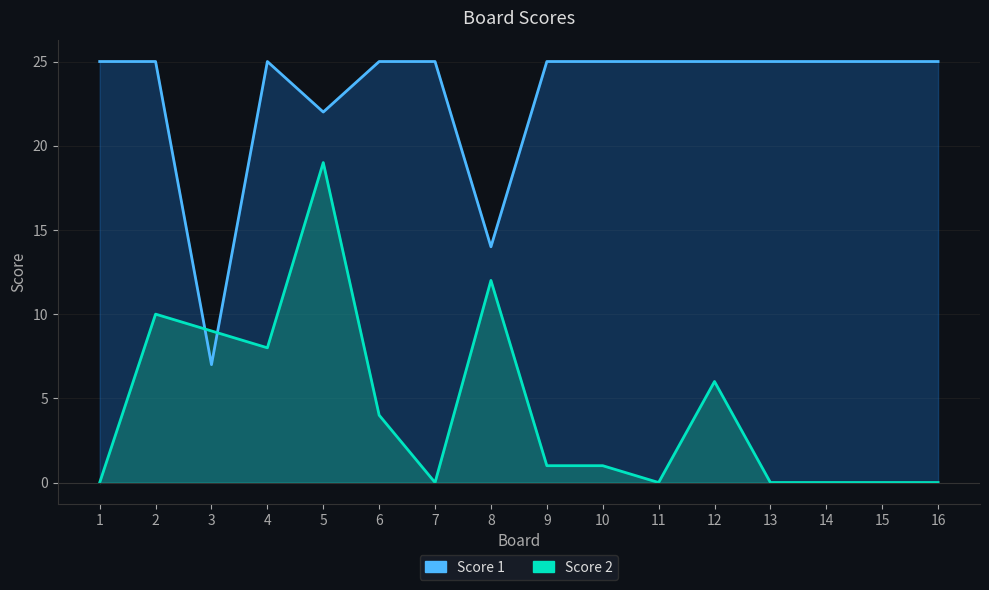

Rank the series by their maximum value, from lowest to highest.

Score 2, Score 1